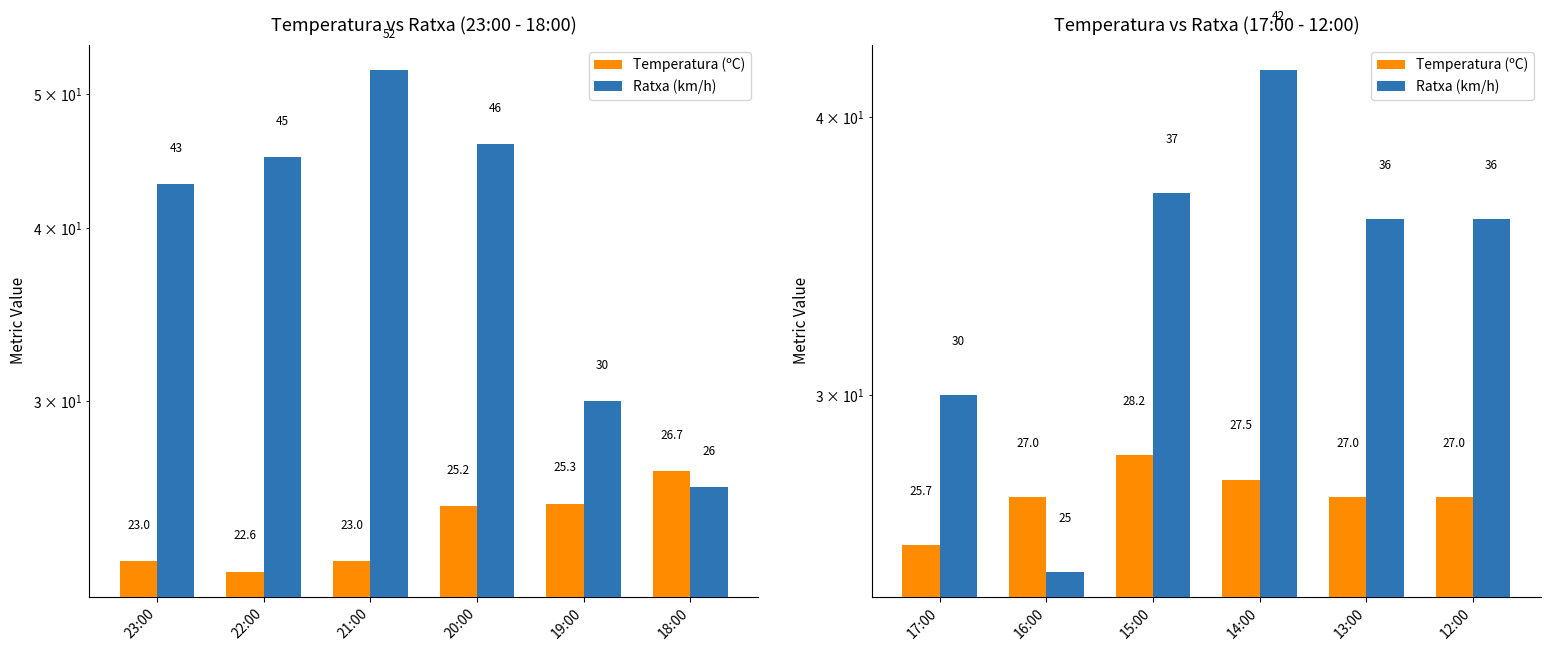

List the series in order of their peak value, highest first.

Ratxa (km/h), Temperatura (ºC)